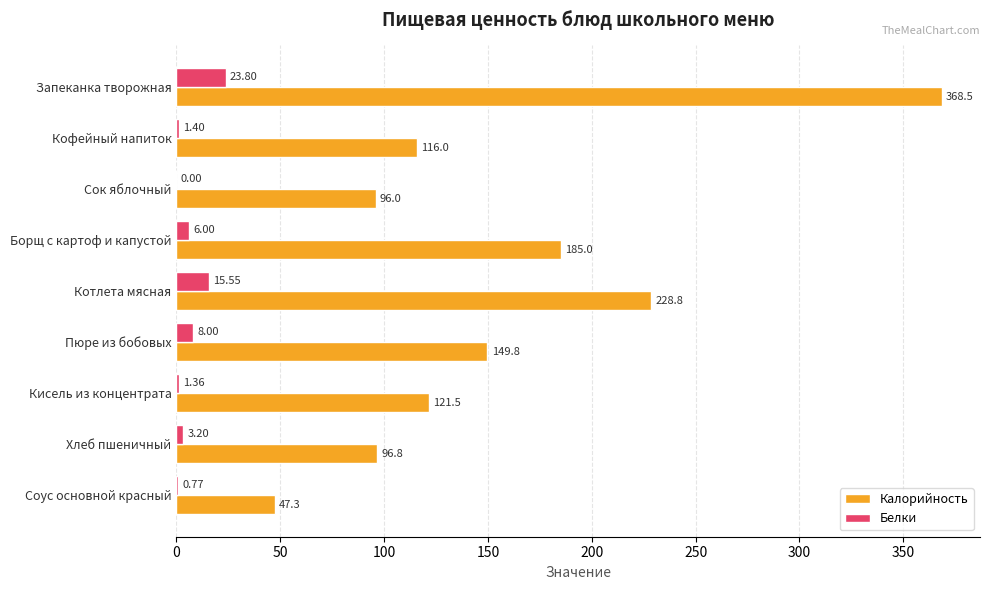

Which series has the largest range (max minus min)?

Калорийность